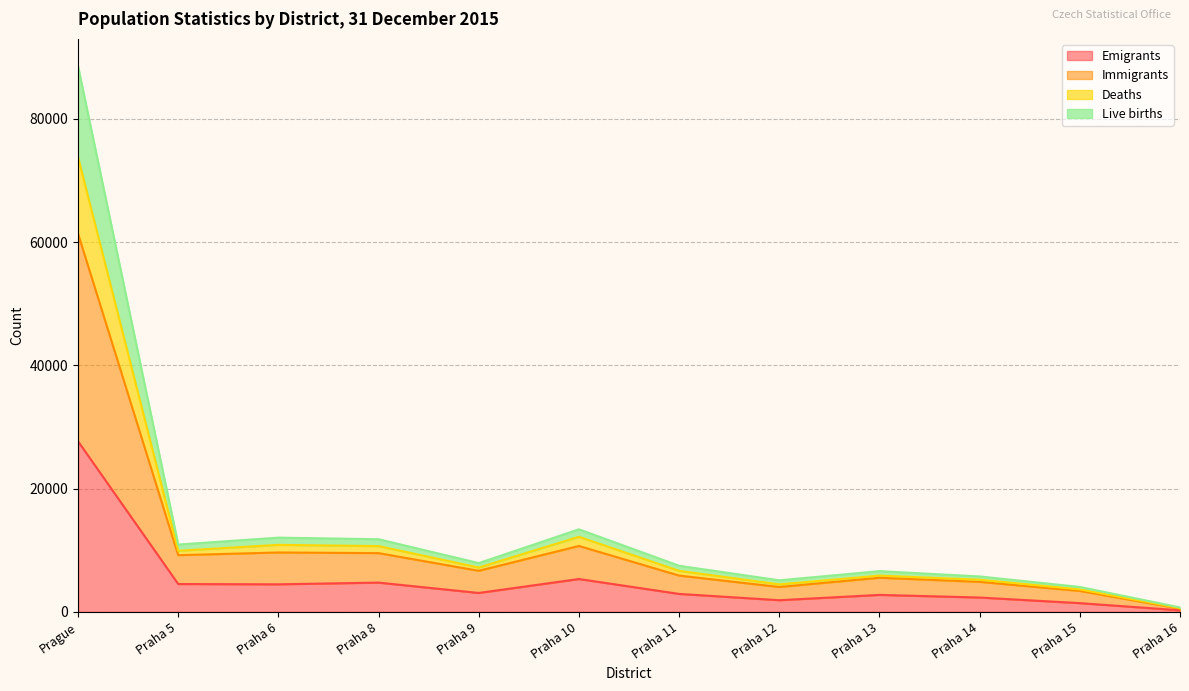

True or false: Immigrants and Emigrants intersect in this chart.

False